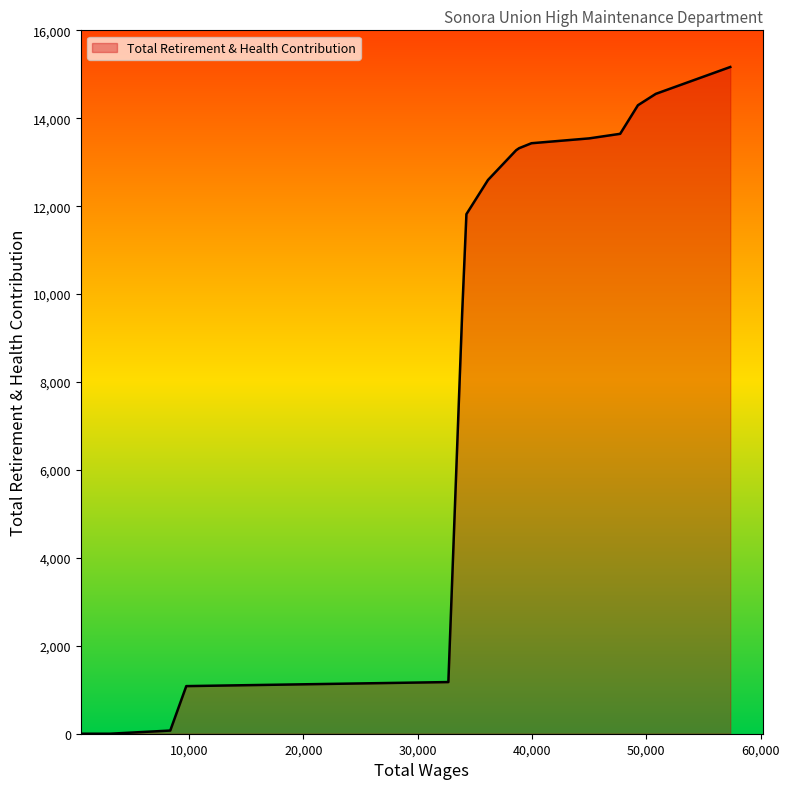

How many lines are shown in the chart?

1